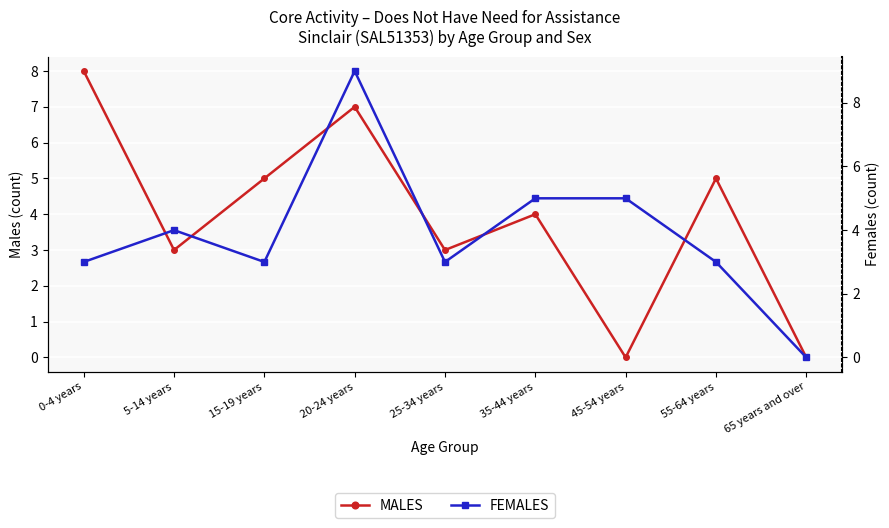

Reading left to right, list all the values displayed in this chart.

MALES: 0-4 years=8	5-14 years=3	15-19 years=5	20-24 years=7	25-34 years=3	35-44 years=4	45-54 years=0	55-64 years=5	65 years and over=0
FEMALES: 0-4 years=3	5-14 years=4	15-19 years=3	20-24 years=9	25-34 years=3	35-44 years=5	45-54 years=5	55-64 years=3	65 years and over=0